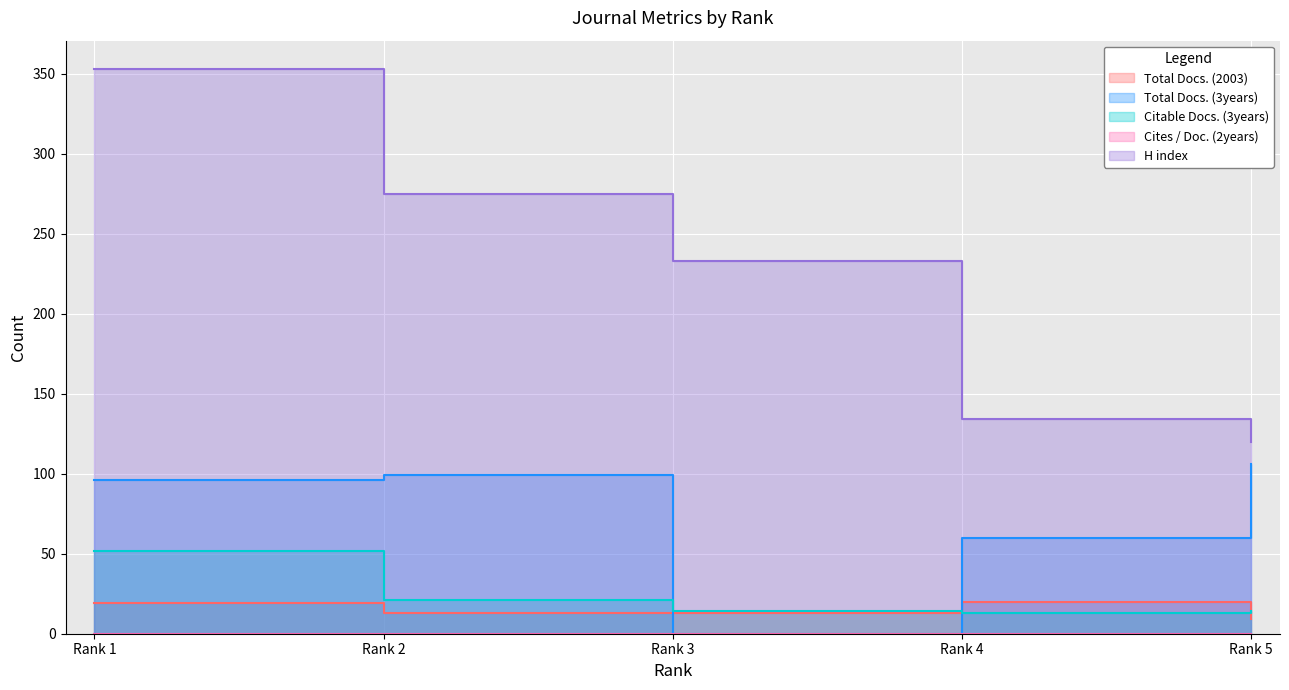

Which series has the largest total across all categories?

H index